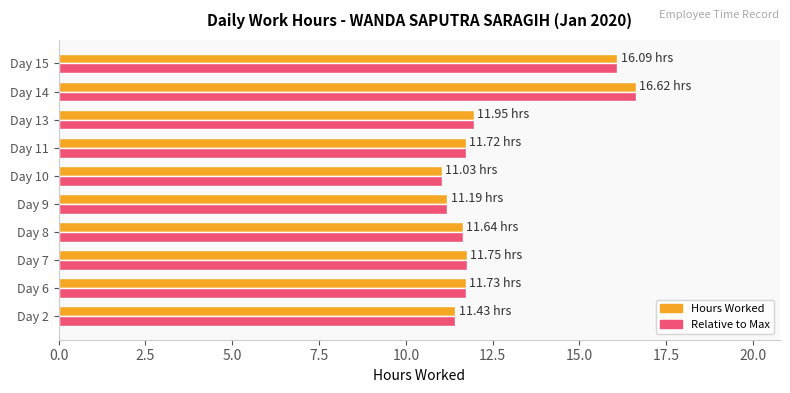

What is the sum of all Relative to Max values?

125.2